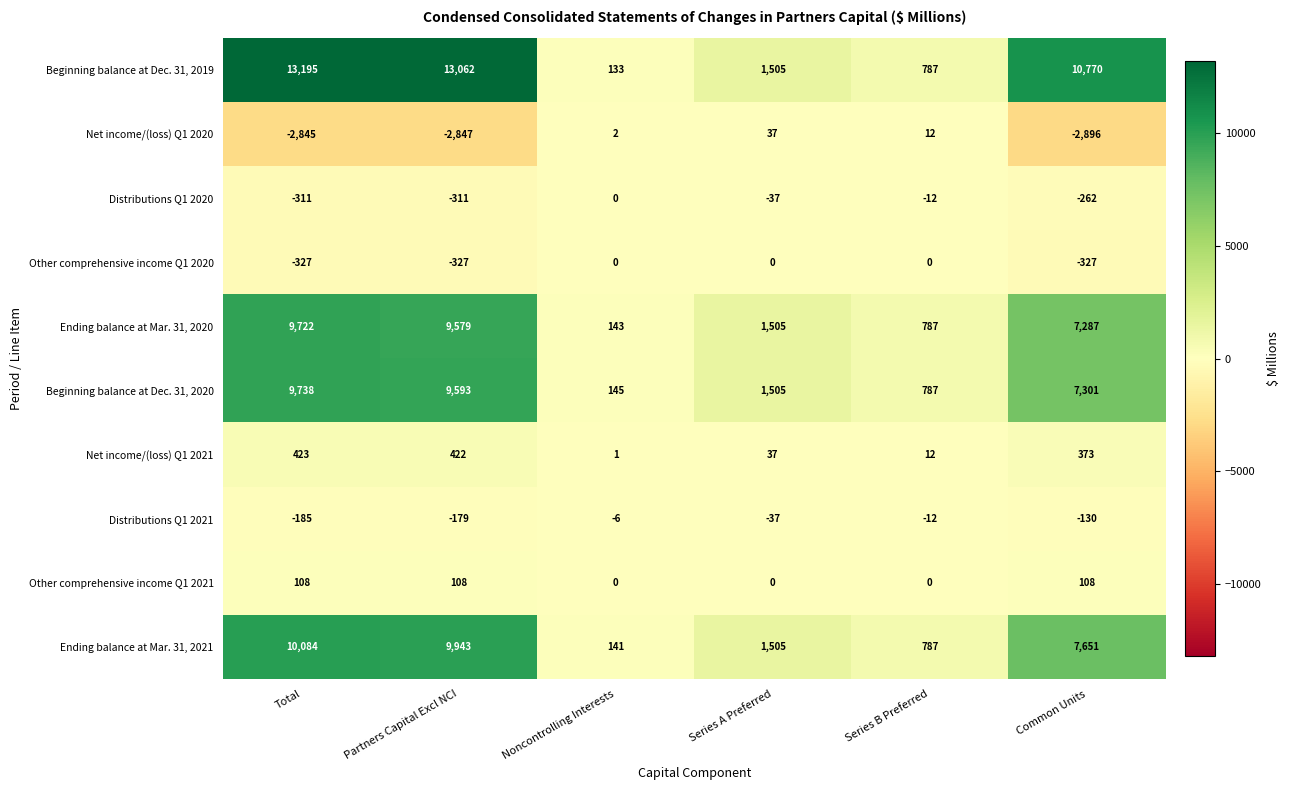

The value of Net income/(loss) Q1 2020 at Series B Preferred is 3. True or false?

False